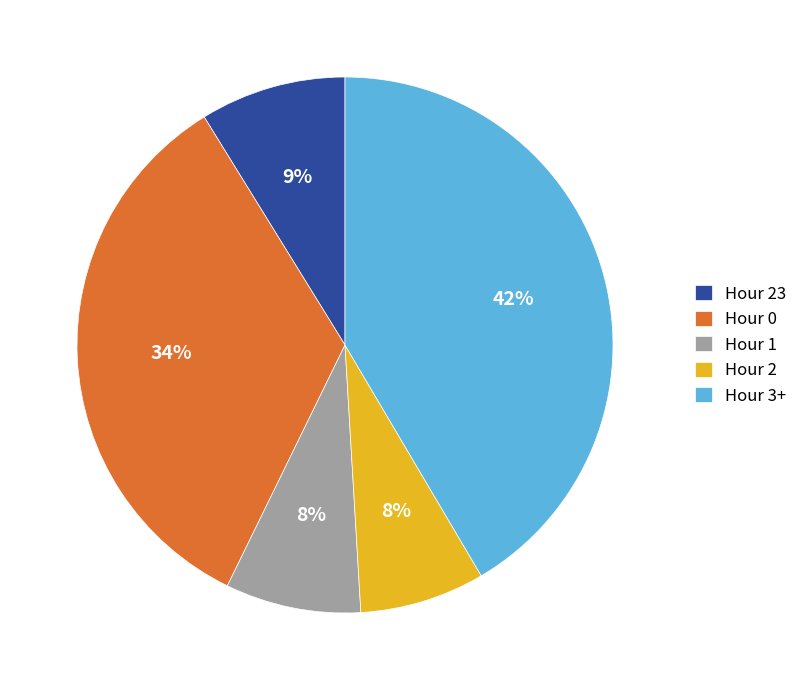

Which category has the biggest portion of the pie?

Hour 3+